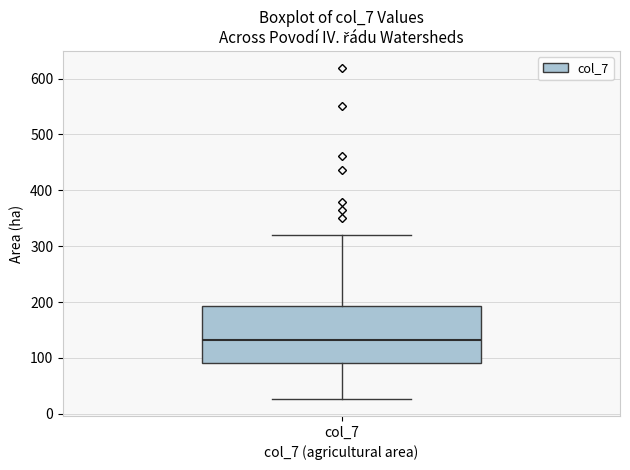

Where is the upper edge of the box for col_7 on the y-axis? The values are not printed on the chart, so give them approximately, as read against the axis.

190